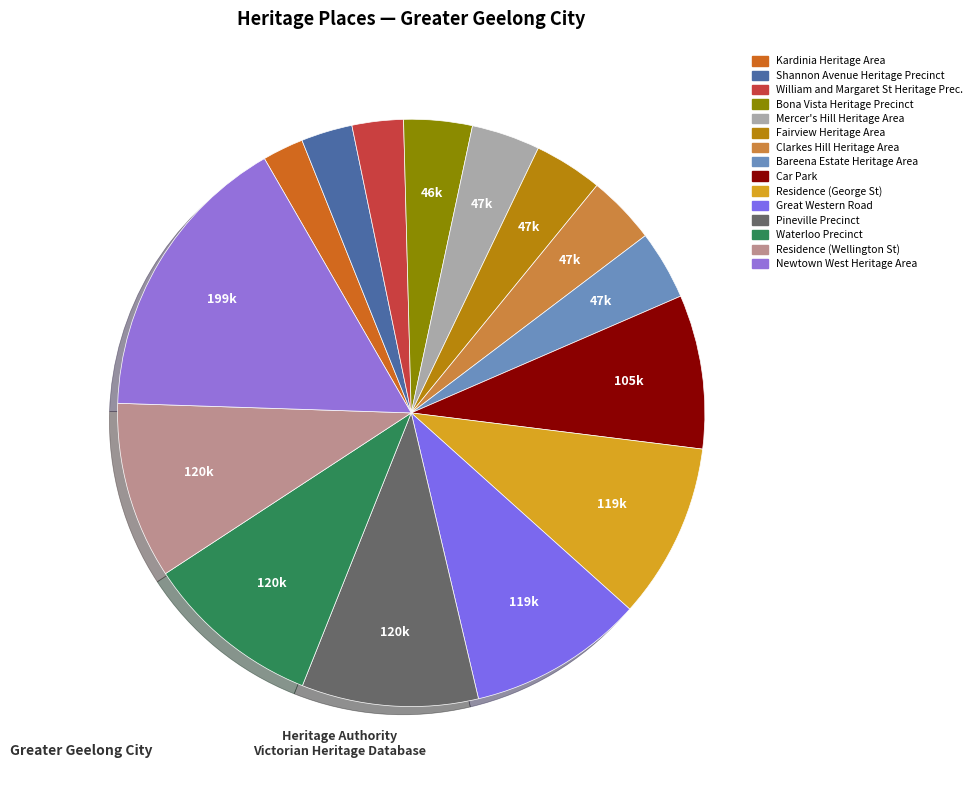

Combined, do Residence (Wellington St) and Kardinia Heritage Area account for over 50%?

No